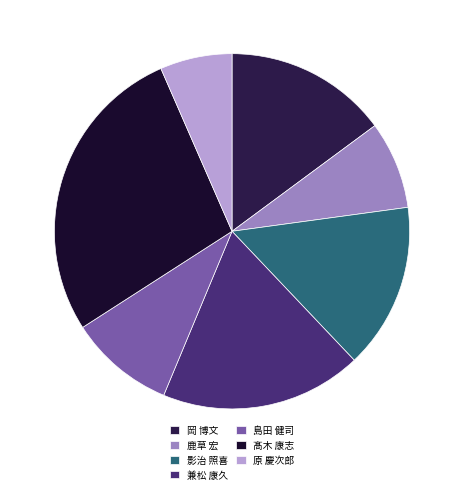

Between 岡 博文 and 髙木 康志, which is larger?

髙木 康志